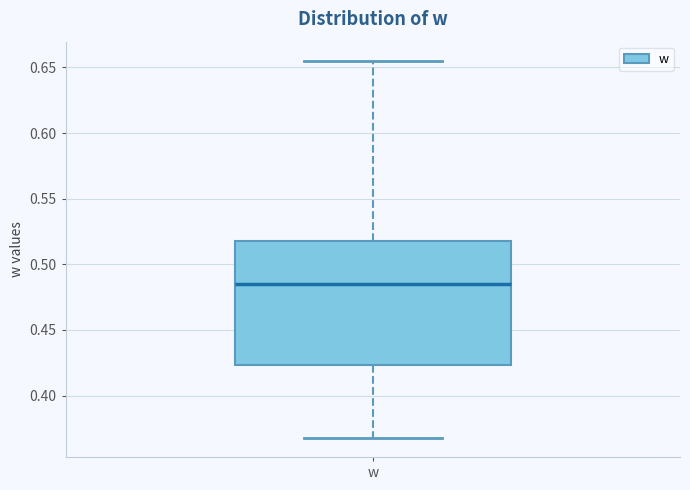

Read this box plot against the y-axis: the position of the median line, the range covered by the box, and the ends of both whiskers. The values are not printed on the chart, so give them approximately, as read against the axis.

median 0.485, box 0.425 to 0.520, whiskers 0.370 to 0.655